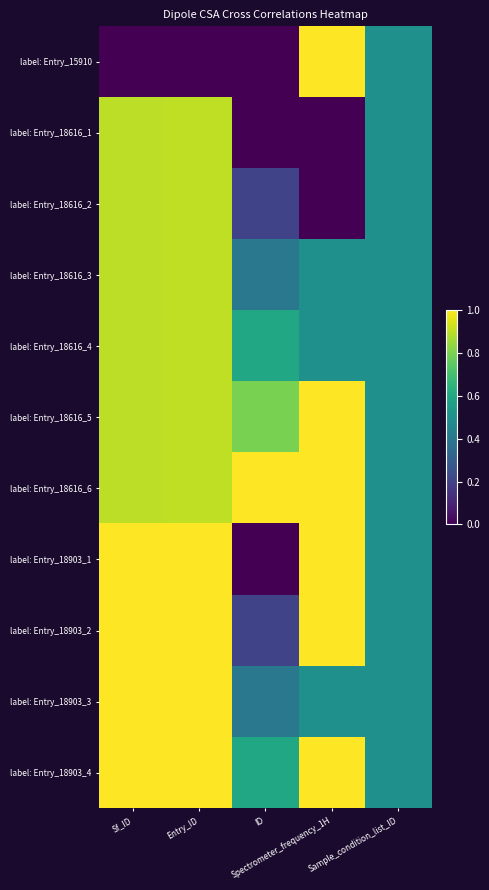

At how many categories does at least one series exceed 0?

5